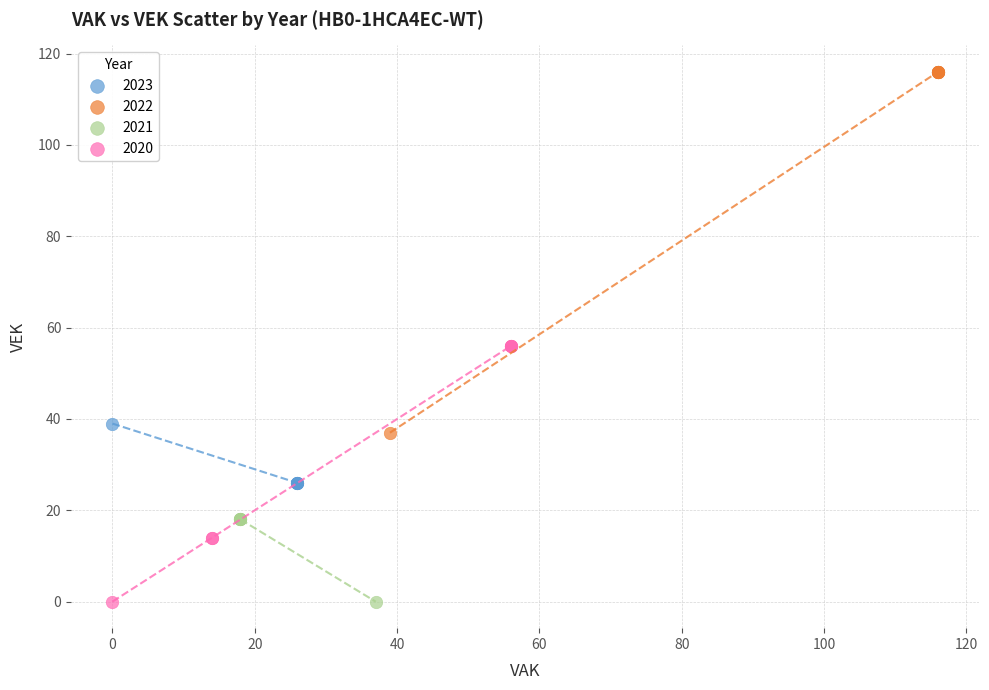

What are all the series names shown in the legend?

2023, 2022, 2021, 2020